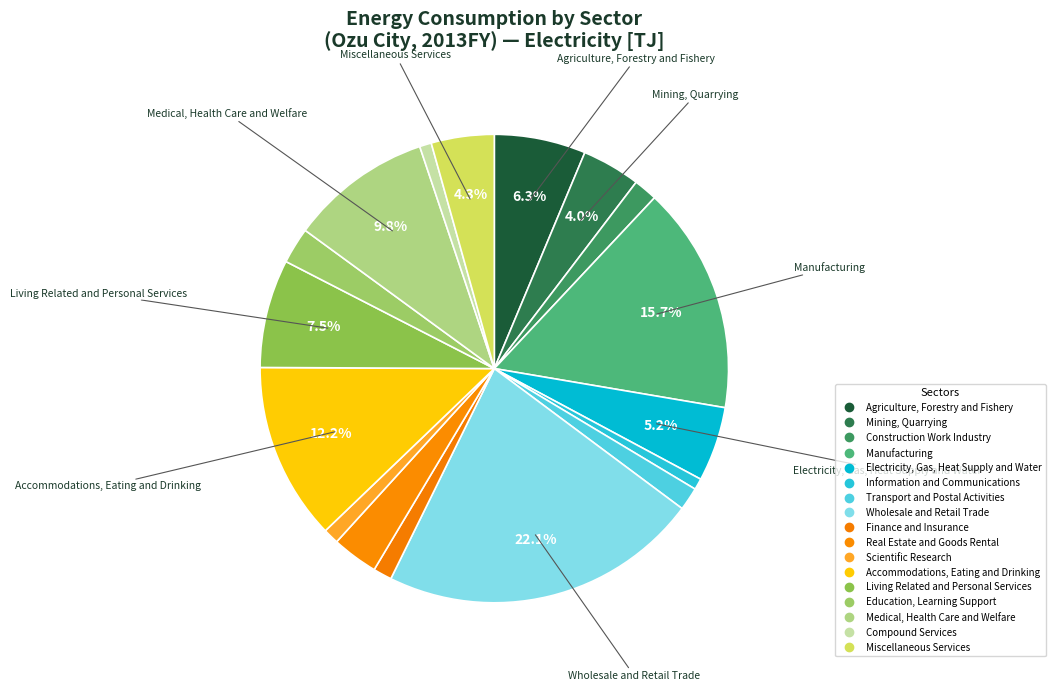

What percentage is the Real Estate and Goods Rental slice, to the nearest percent?

3%